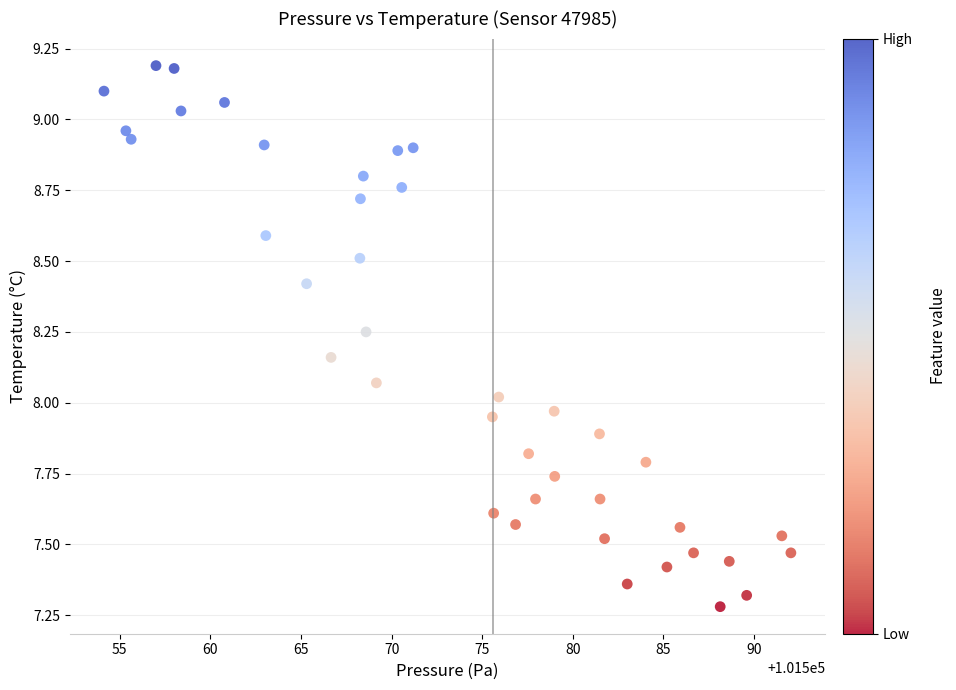

What is the range of X values (max minus min)?

37.9